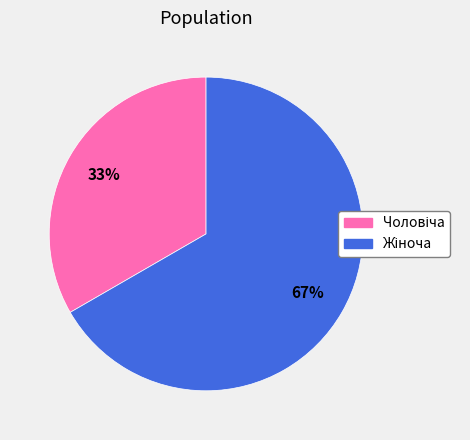

To the nearest percent, what is the average slice percentage?

50%